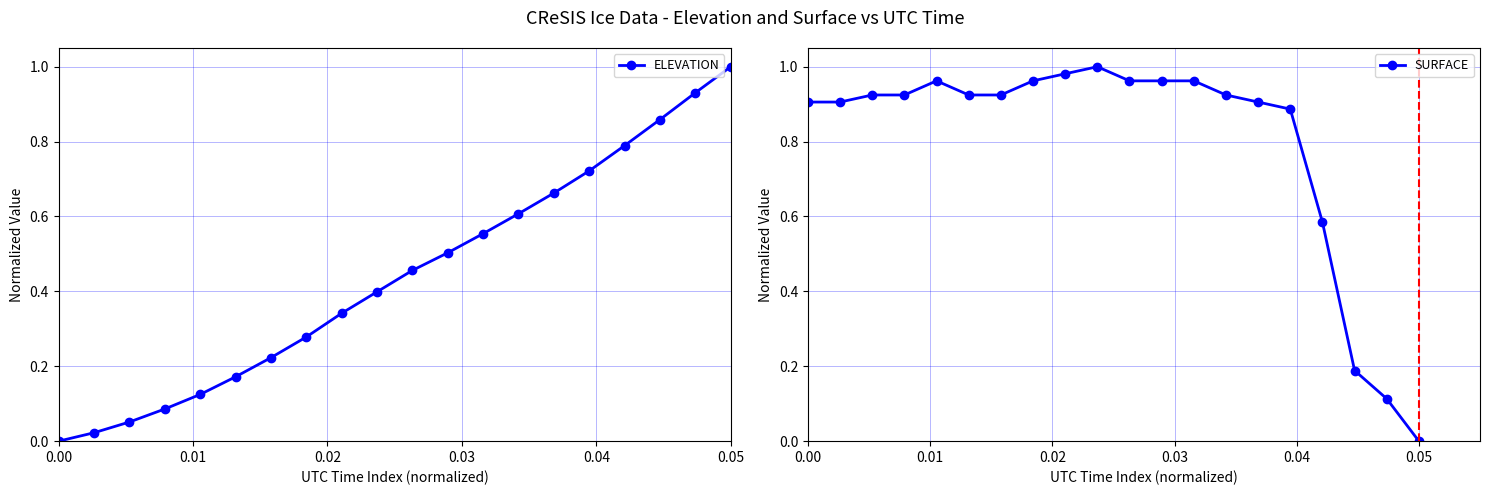

True or false: SURFACE and ELEVATION intersect in this chart.

True